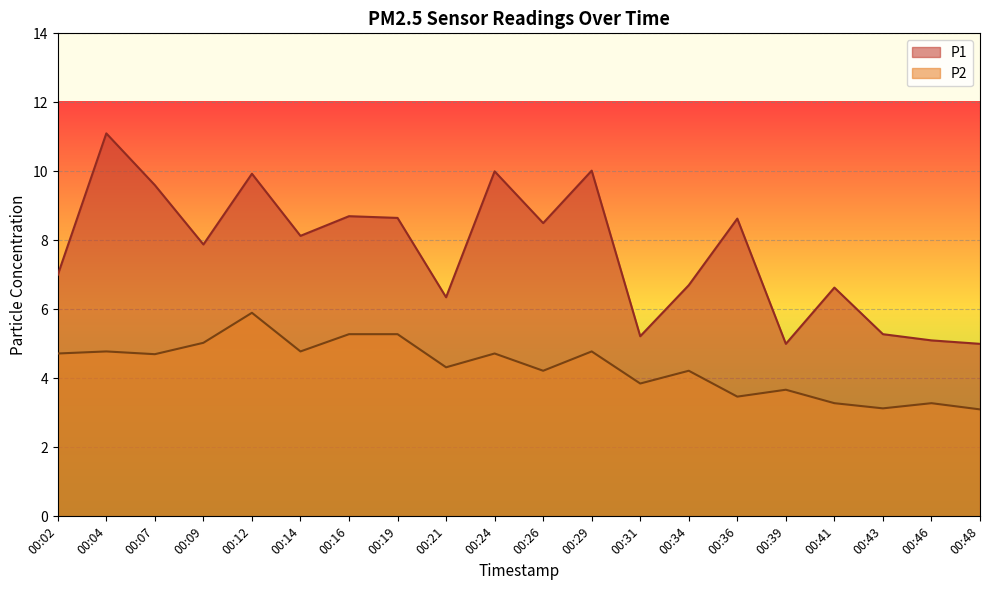

Reading right to left, list all the values displayed in this chart.

P1: 00:48=5.0	00:46=5.1	00:43=5.3	00:41=6.6	00:39=5.0	00:36=8.6	00:34=6.7	00:31=5.2	00:29=10.0	00:26=8.5	00:24=10.0	00:21=6.3	00:19=8.7	00:16=8.7	00:14=8.1	00:12=9.9	00:09=7.9	00:07=9.6	00:04=11.1	00:02=7.0
P2: 00:48=3.1	00:46=3.3	00:43=3.1	00:41=3.3	00:39=3.7	00:36=3.5	00:34=4.2	00:31=3.9	00:29=4.8	00:26=4.2	00:24=4.7	00:21=4.3	00:19=5.3	00:16=5.3	00:14=4.8	00:12=5.9	00:09=5.0	00:07=4.7	00:04=4.8	00:02=4.7